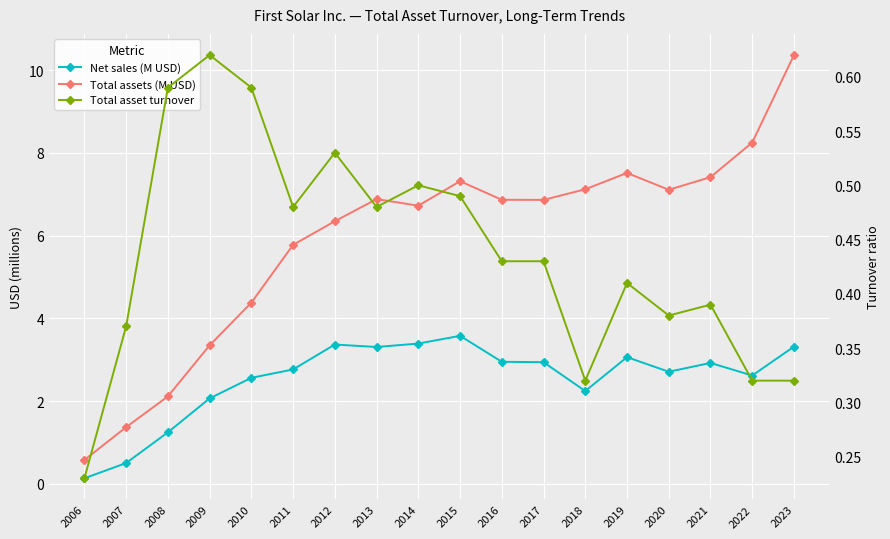

How many series are shown in this chart?

3